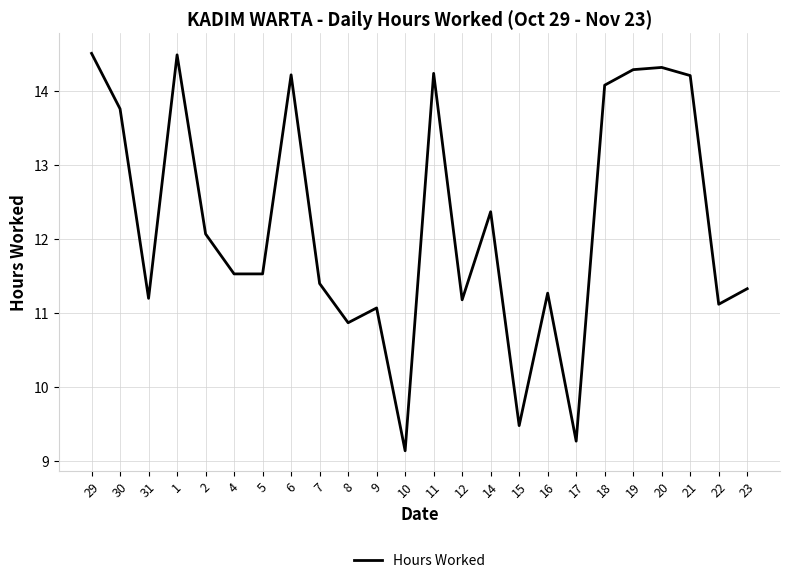

Is it true that the value at 4 is 11.5?

True